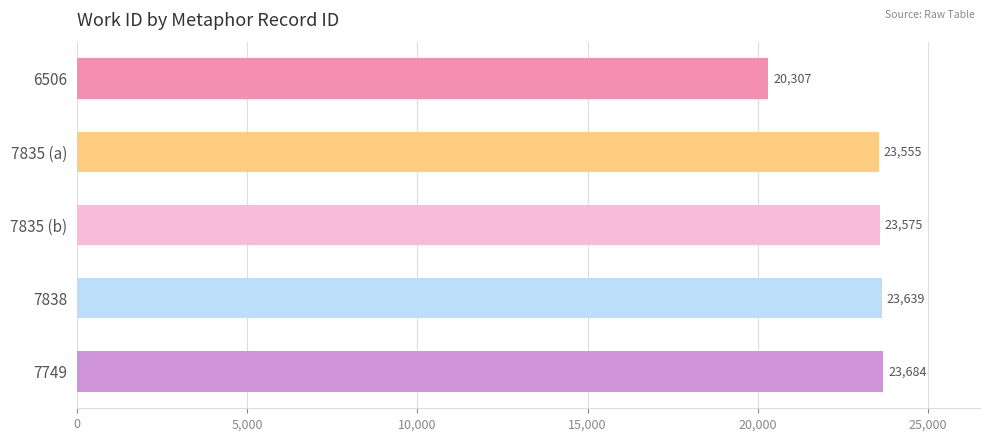

How many bars are there in total?

5